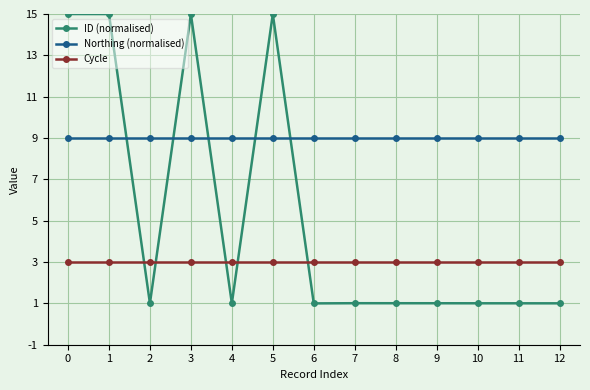

Rank the series by their average value, from highest to lowest.

Northing (normalised), ID (normalised), Cycle